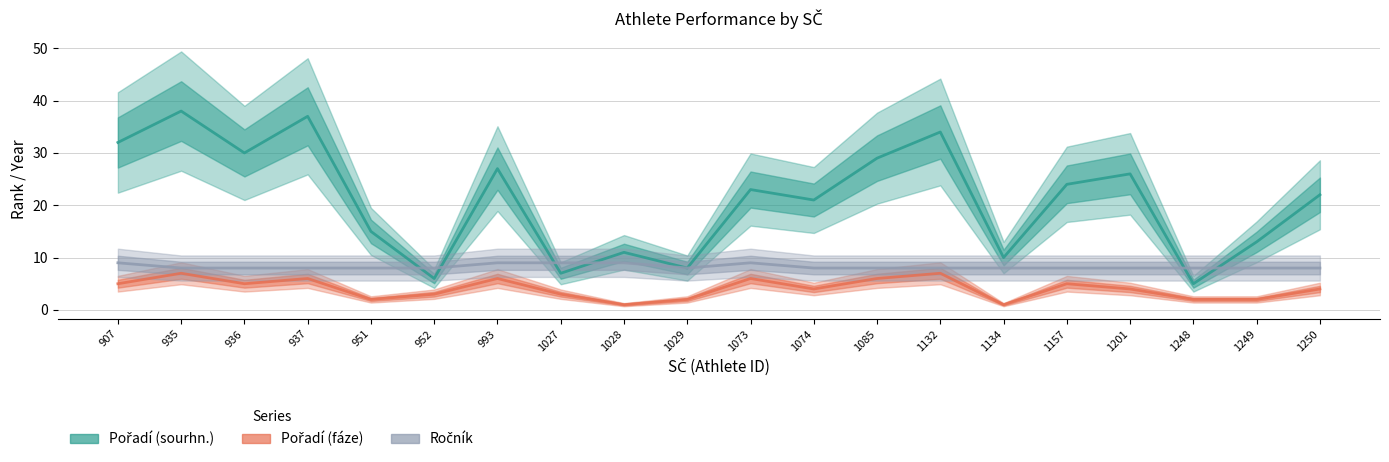

Reading right to left, transcribe all the data shown in this chart.

Pořadí (sourhn.): 1250=22	1249=13	1248=5	1201=26	1157=24	1134=10	1132=34	1085=29	1074=21	1073=23	1029=8	1028=11	1027=7	993=27	952=6	951=15	937=37	936=30	935=38	907=32
Pořadí (fáze): 1250=4	1249=2	1248=2	1201=4	1157=5	1134=1	1132=7	1085=6	1074=4	1073=6	1029=2	1028=1	1027=3	993=6	952=3	951=2	937=6	936=5	935=7	907=5
Ročník: 1250=8	1249=8	1248=8	1201=8	1157=8	1134=8	1132=8	1085=8	1074=8	1073=9	1029=8	1028=9	1027=9	993=9	952=8	951=8	937=8	936=8	935=8	907=9